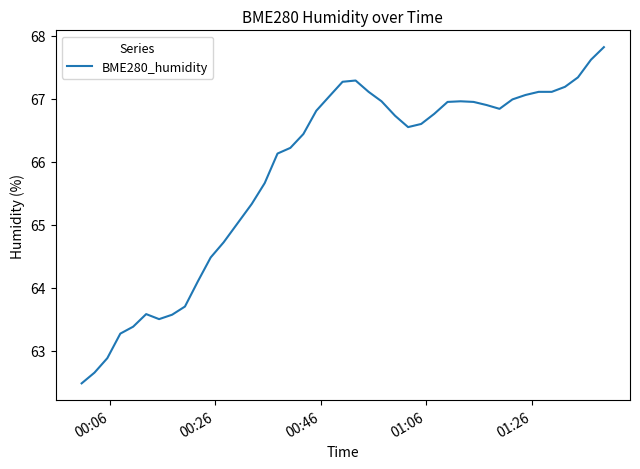

What is the maximum value shown in the chart?

67.8